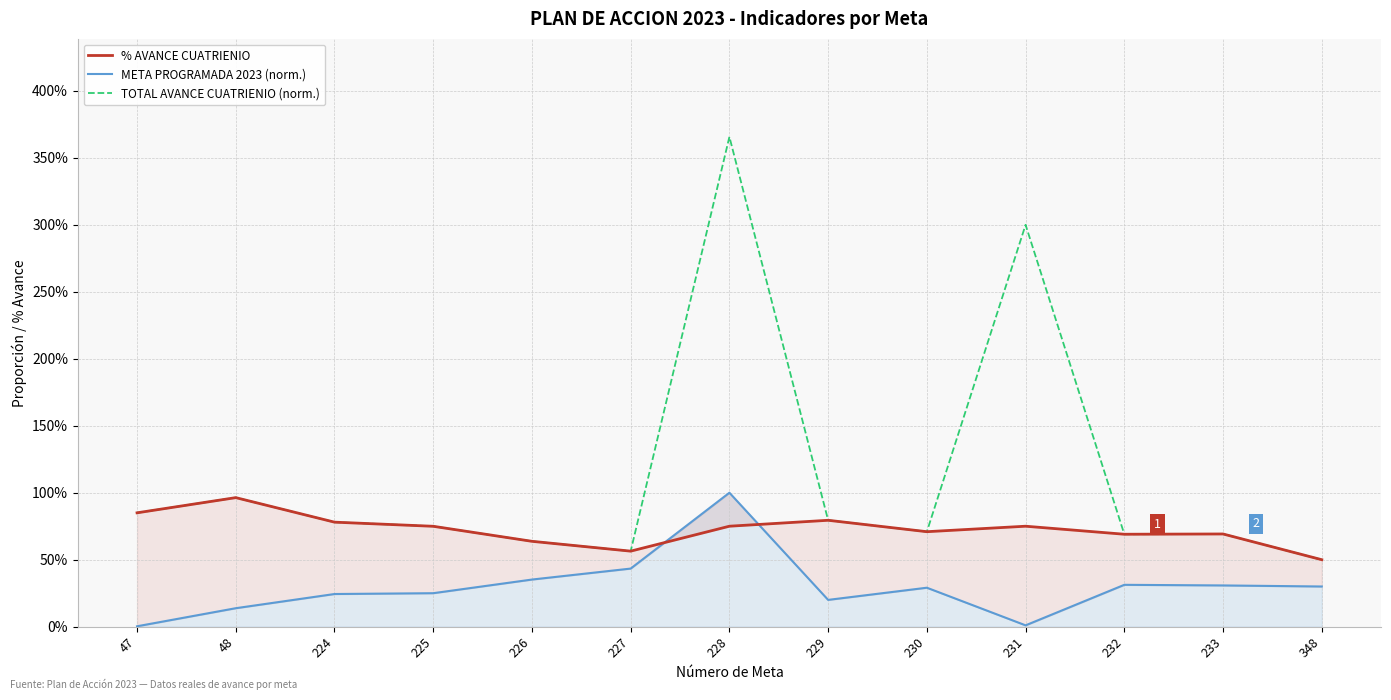

Which series has the widest spread of values?

TOTAL AVANCE CUATRIENIO (norm.)